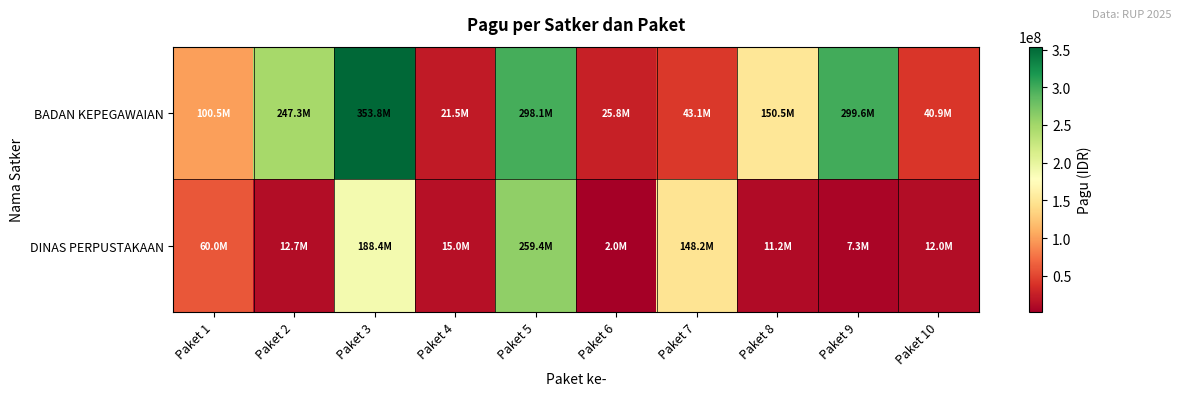

How many data points does each series have?

10